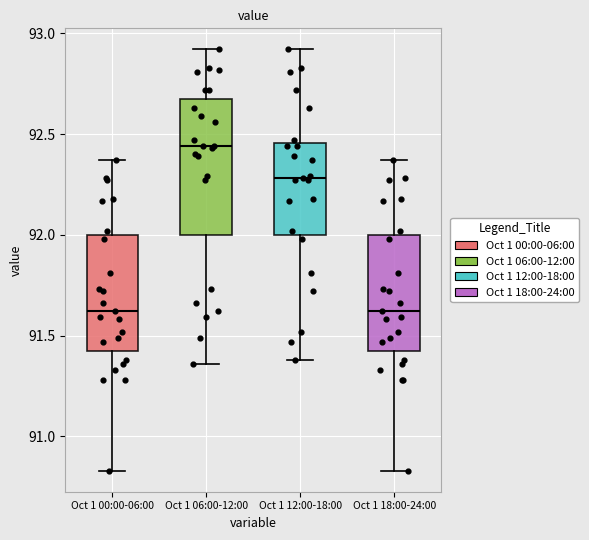

Where does the upper whisker of the box for Oct 1 12:00-18:00 end on the y-axis? The values are not printed on the chart, so give them approximately, as read against the axis.

92.90